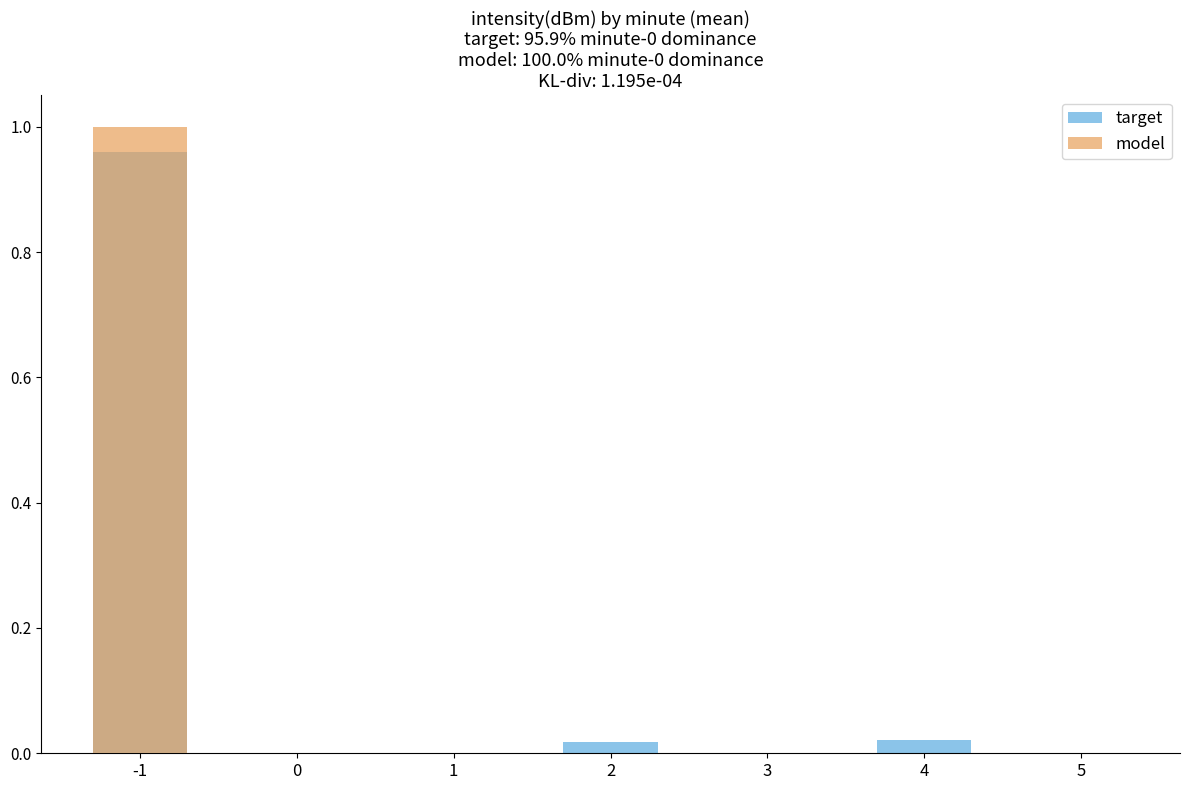

Rank the series by their maximum value, from highest to lowest.

model, target